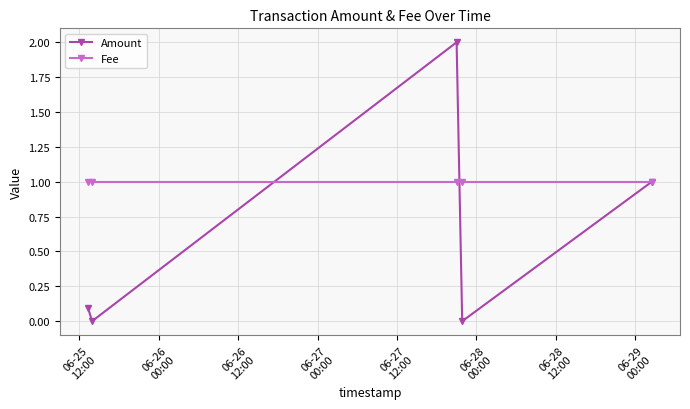

Rank the series by their average value, from highest to lowest.

Fee, Amount